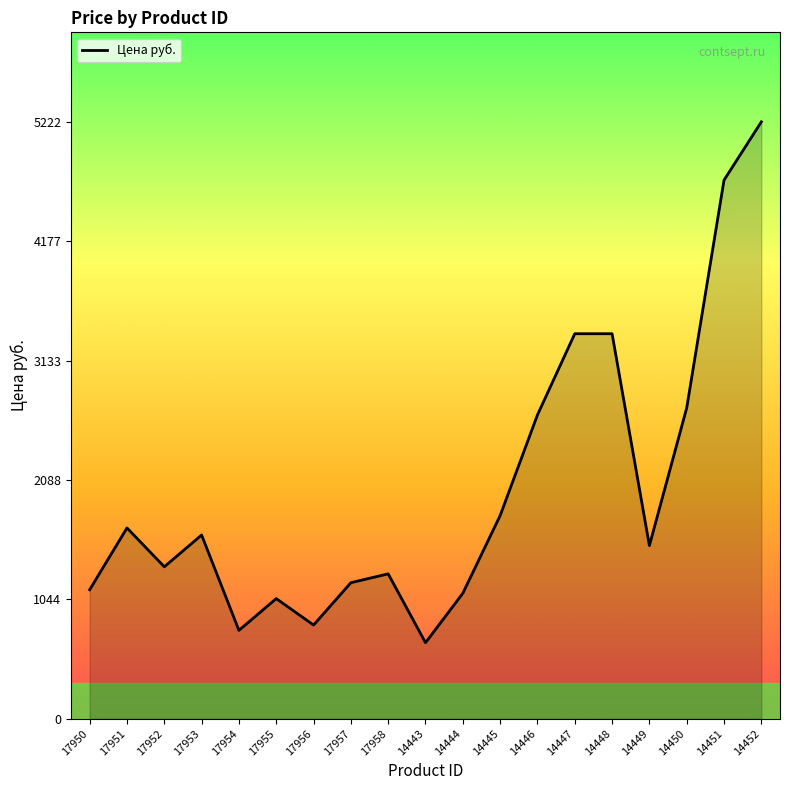

What is the difference between the maximum and minimum values?

4557.7